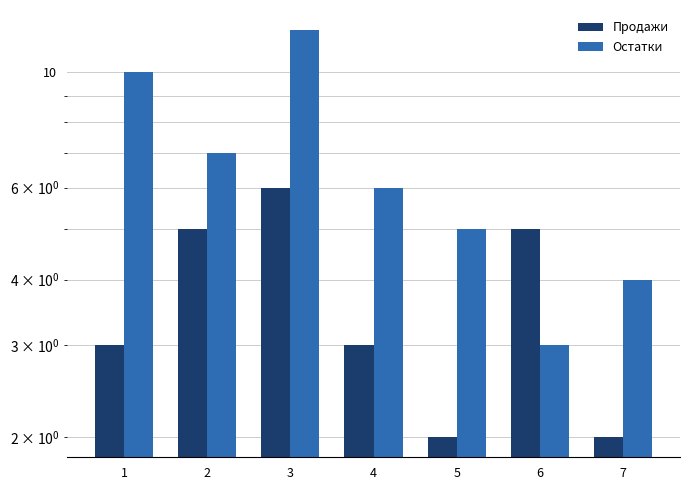

What is the average value of the Продажи series?

4